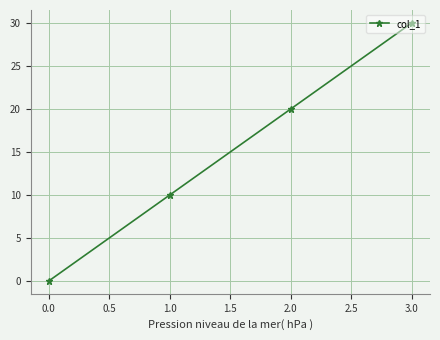

Reading left to right, what are all the values shown in this chart?

0	10	20	30